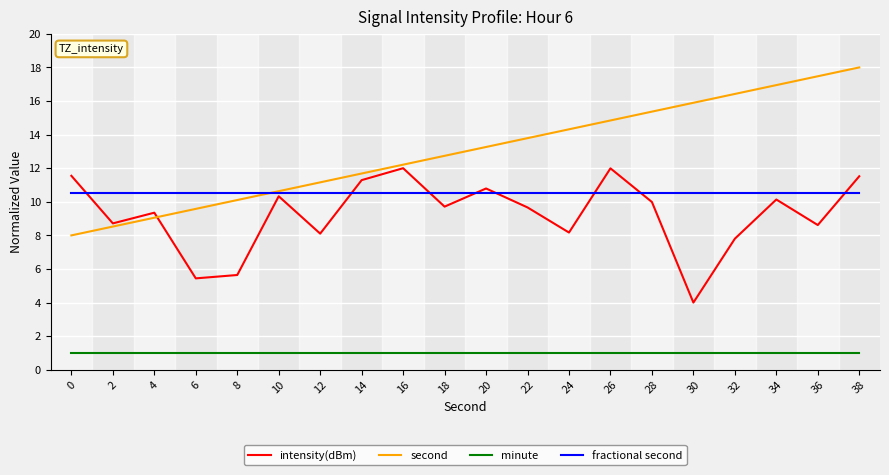

Between 30 and 34, which series saw the biggest shift?

intensity(dBm)